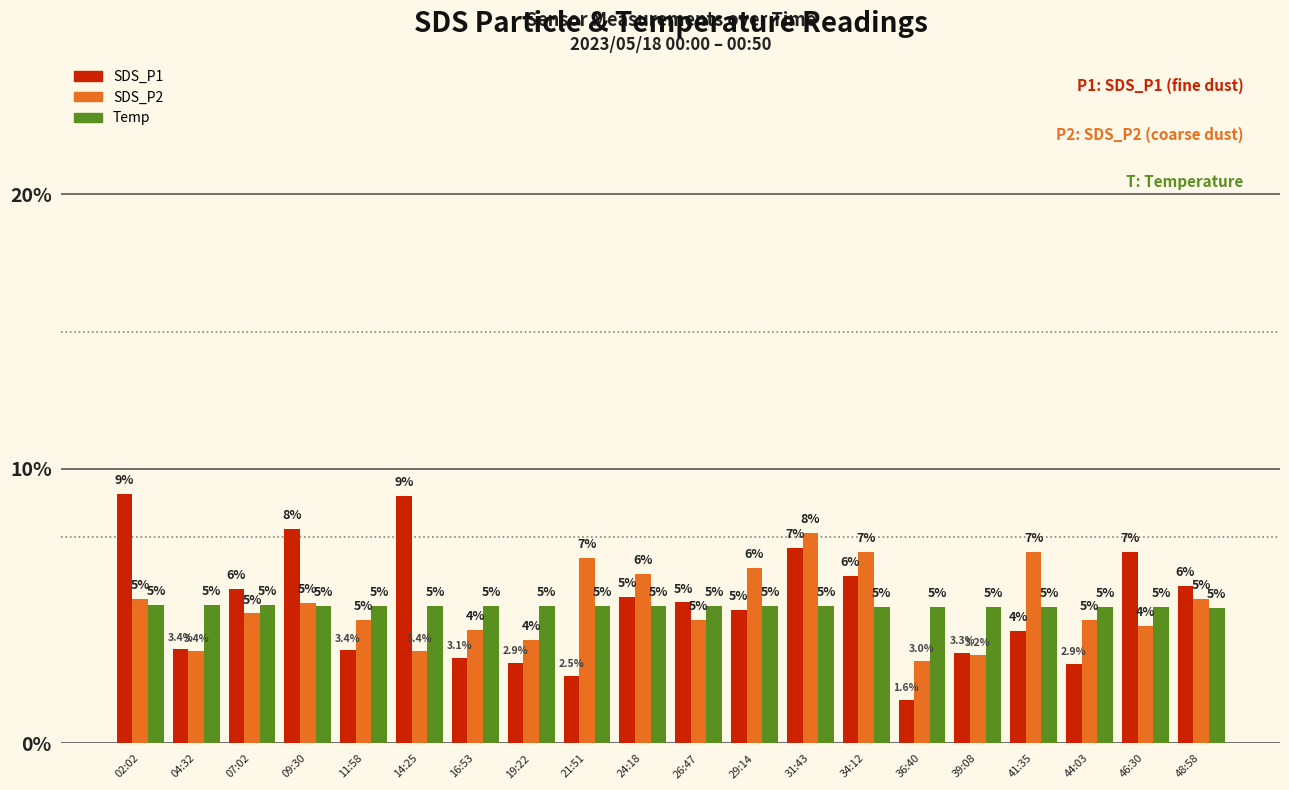

Which series has the largest range (max minus min)?

SDS_P1